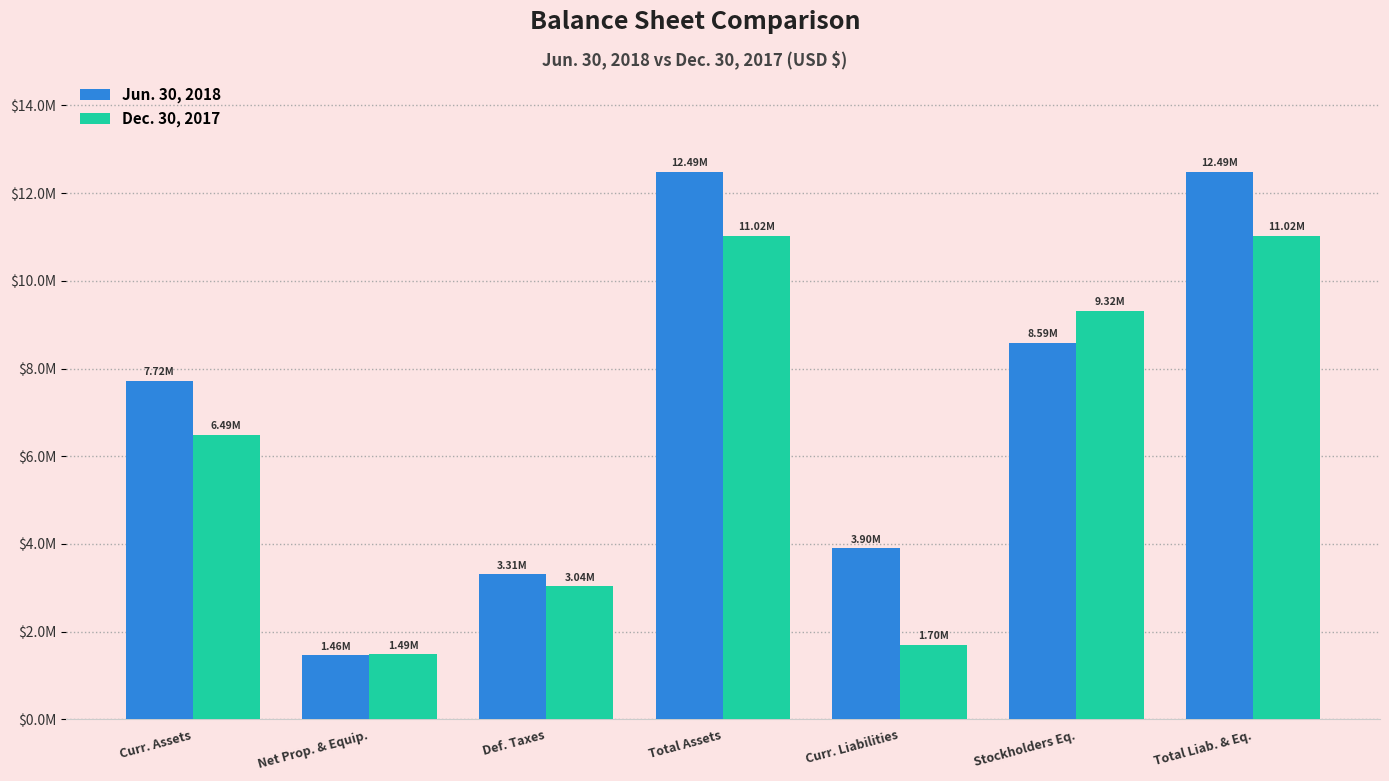

Does the chart contain any negative values?

No